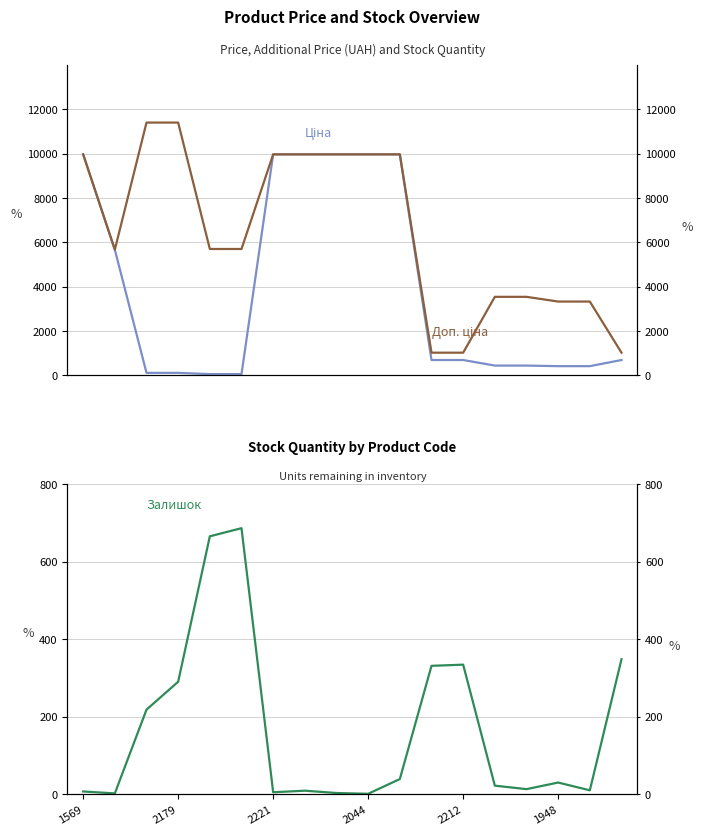

True or false: Доп. ціна and Ціна intersect in this chart.

False